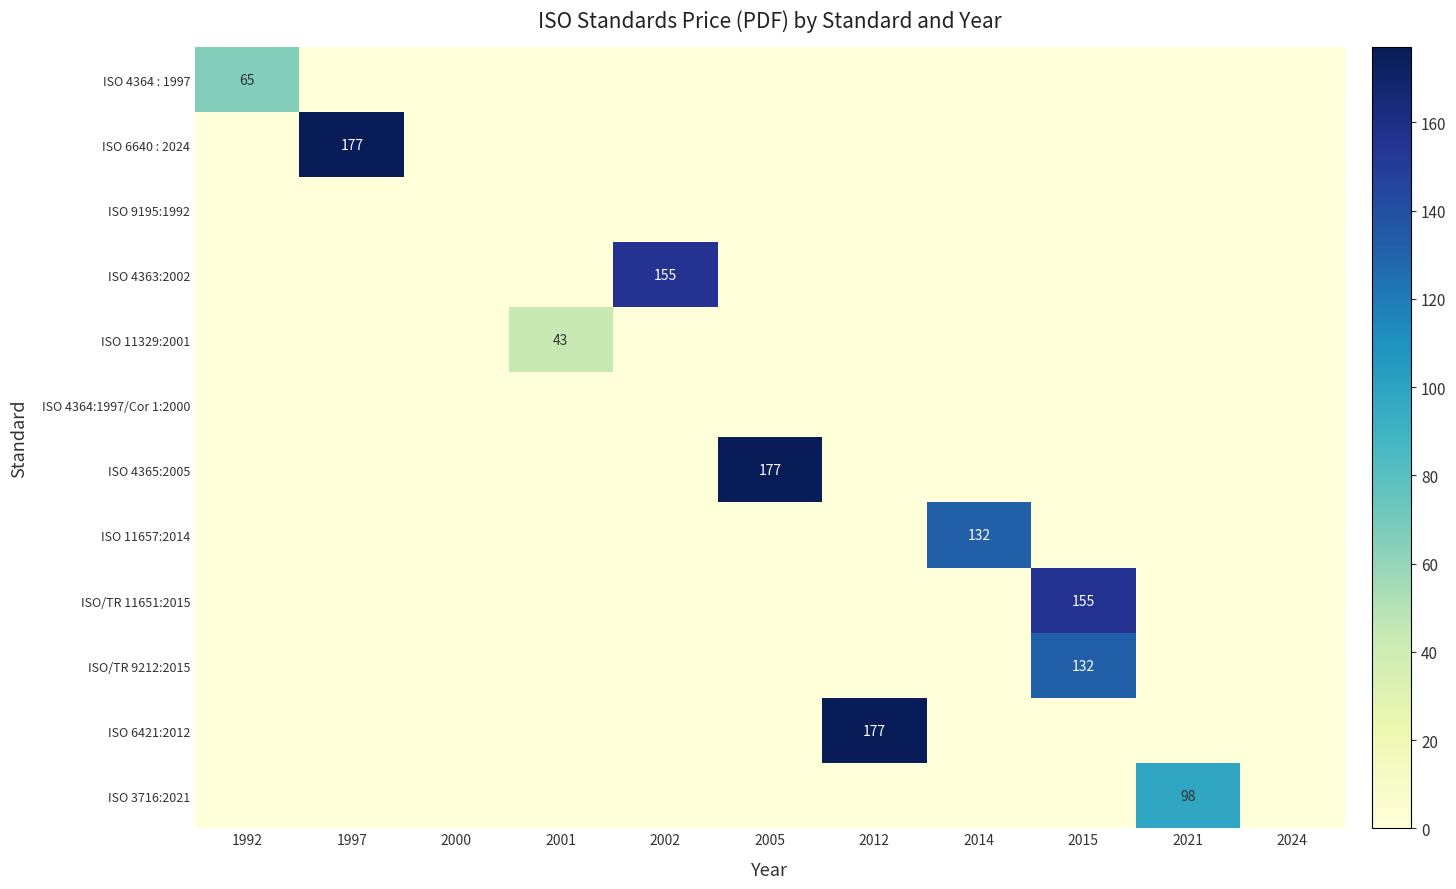

At which category does the chart reach its minimum across all series?

1997